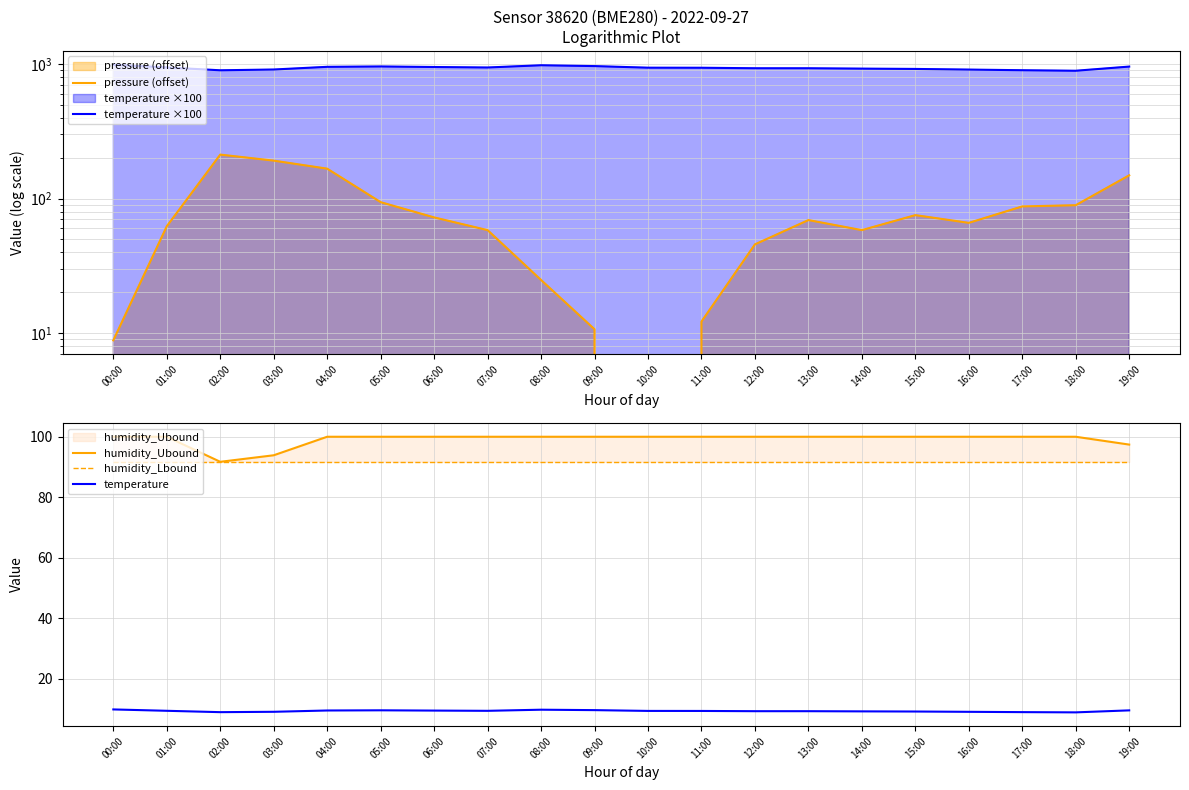

What is the minimum value for humidity_Ubound?

91.7